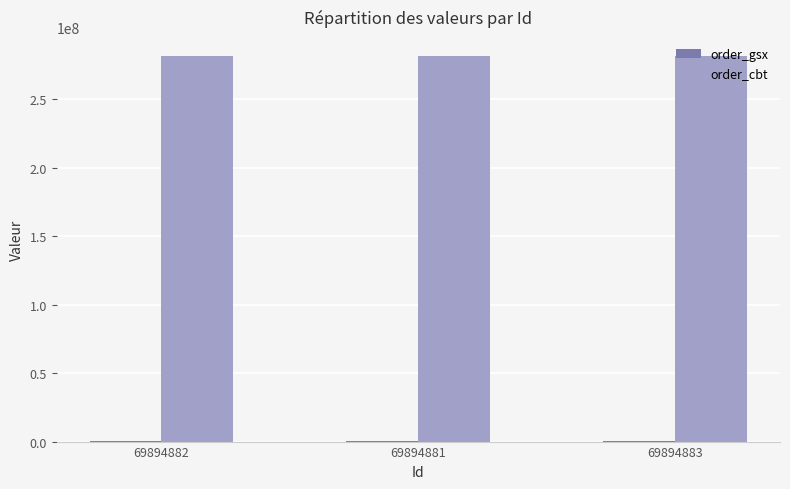

What is the highest value of the order_cbt series?

281527112